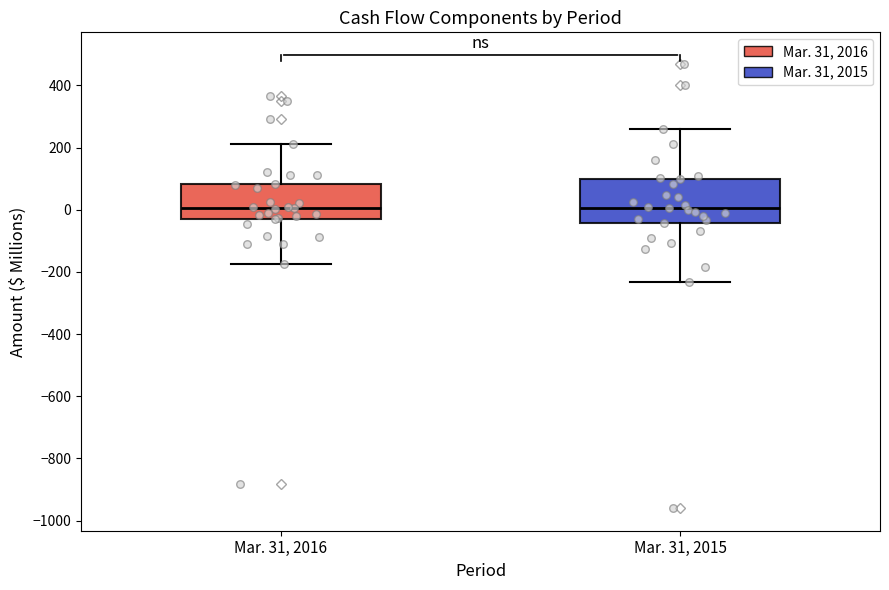

Comparing the boxes themselves (not the whiskers), which one is the tallest?

Mar. 31, 2015